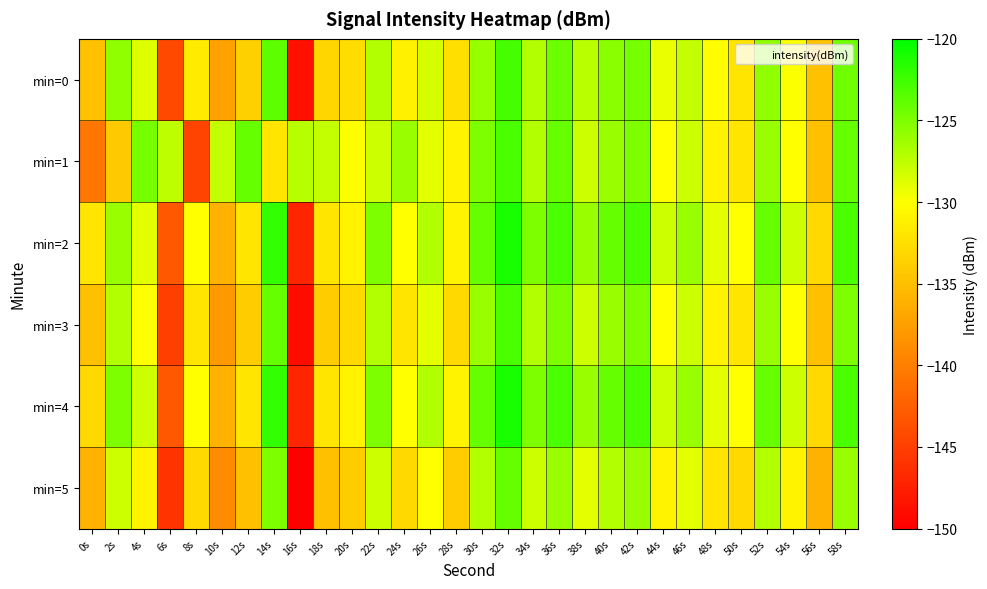

Which series has the largest range (max minus min)?

min=2